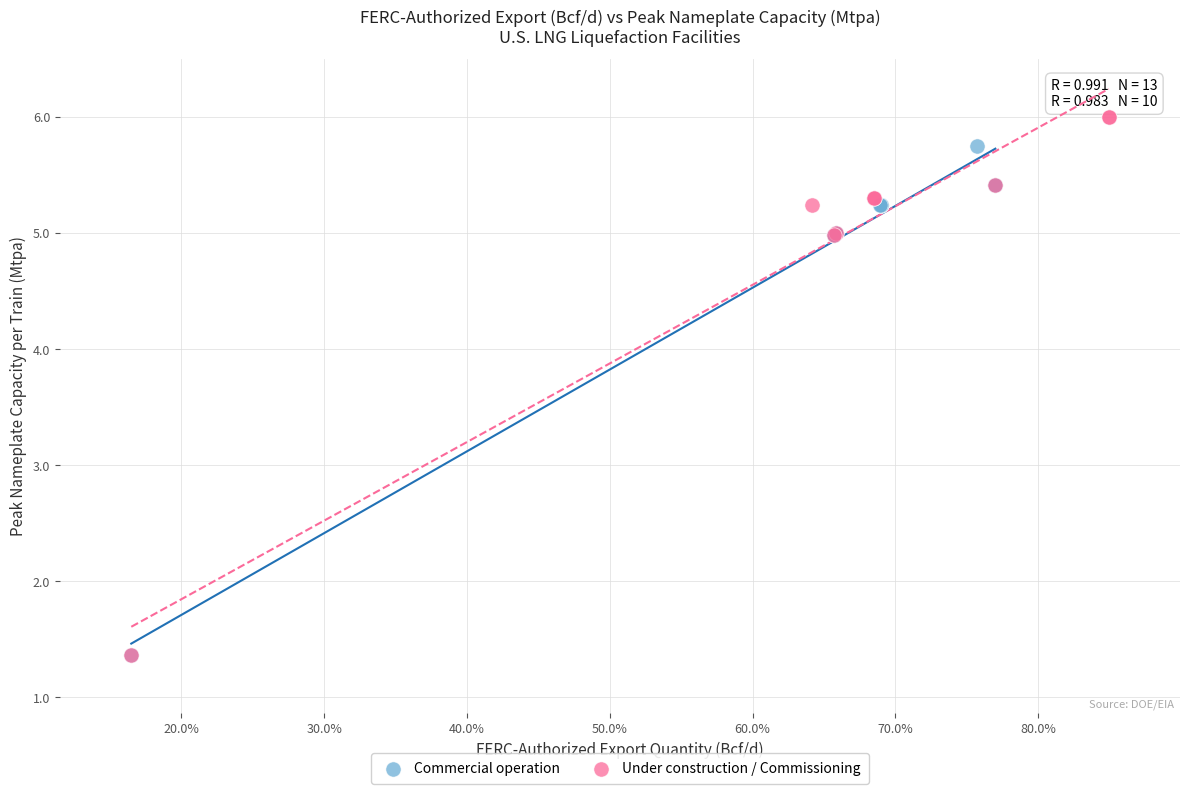

Which series contains the highest Y value?

Under construction / Commissioning